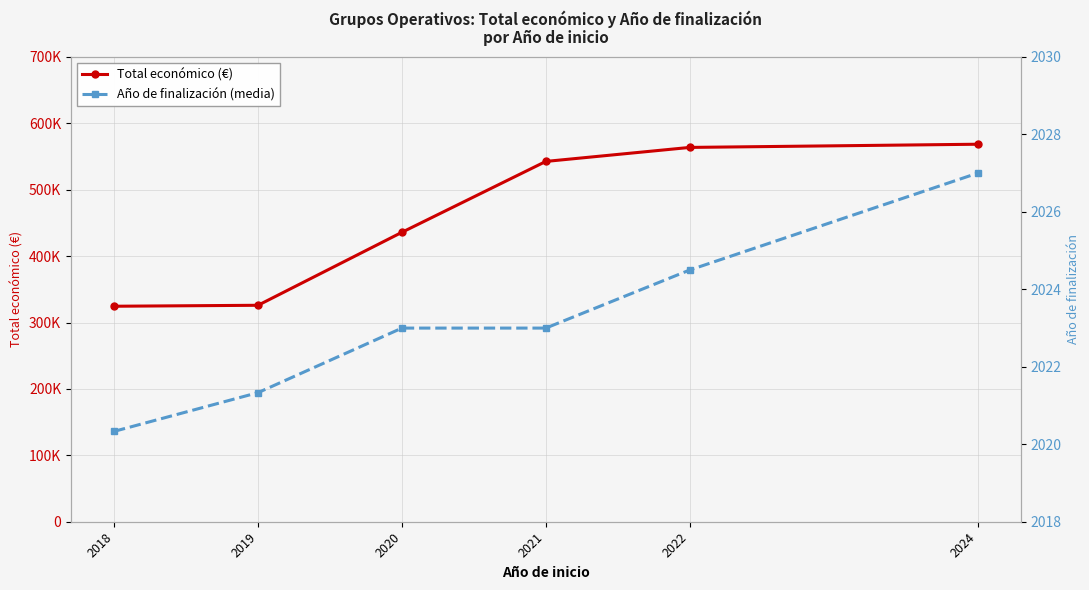

What is the sum of all Total económico (€) values?

2761645.2